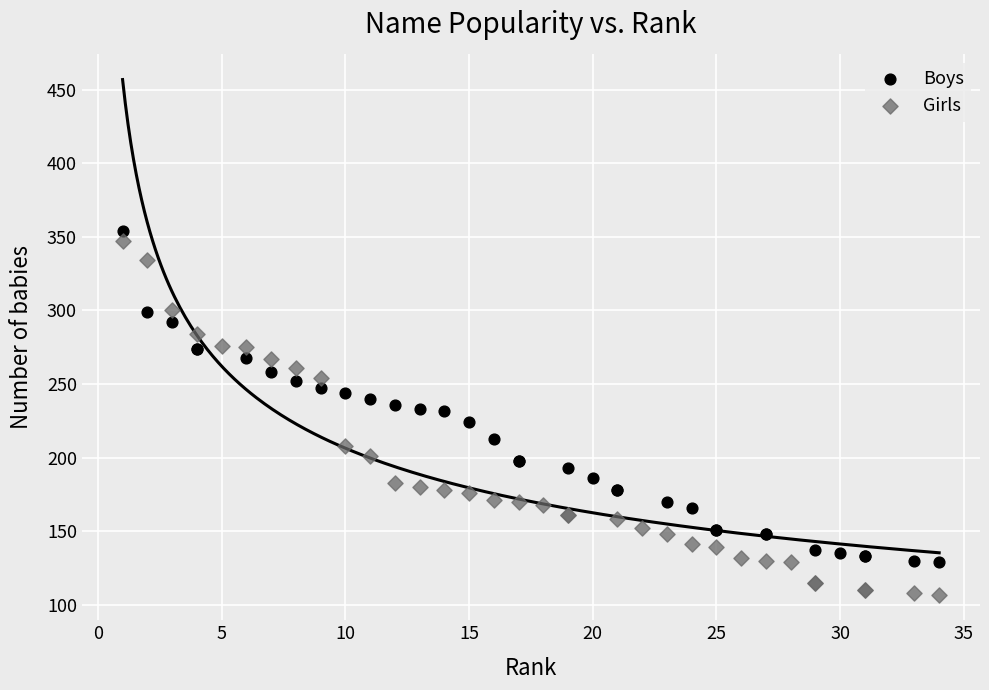

Which series reaches the maximum Y coordinate?

Boys